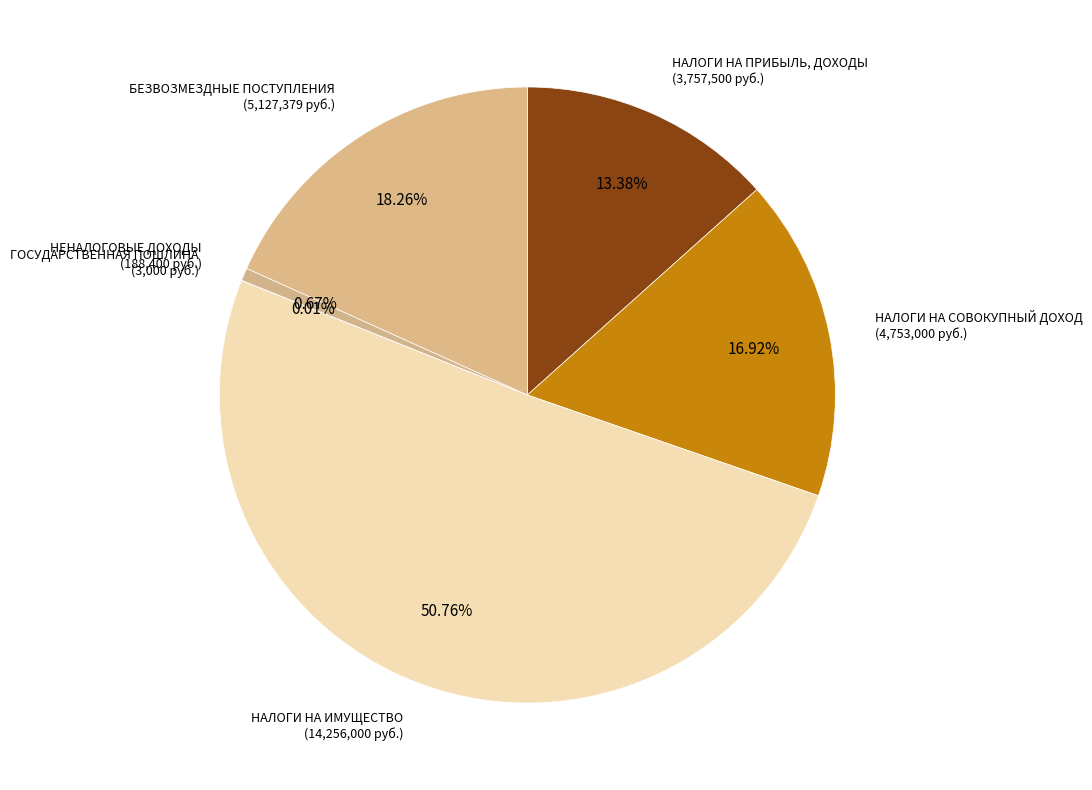

What percentage is the НЕНАЛОГОВЫЕ ДОХОДЫ slice, to the nearest percent?

1%